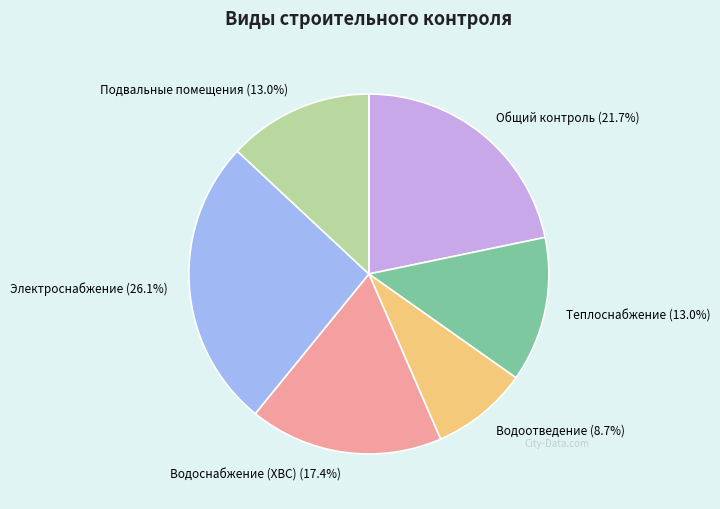

Does Электроснабжение (26.1%) account for over 50% of the chart?

No